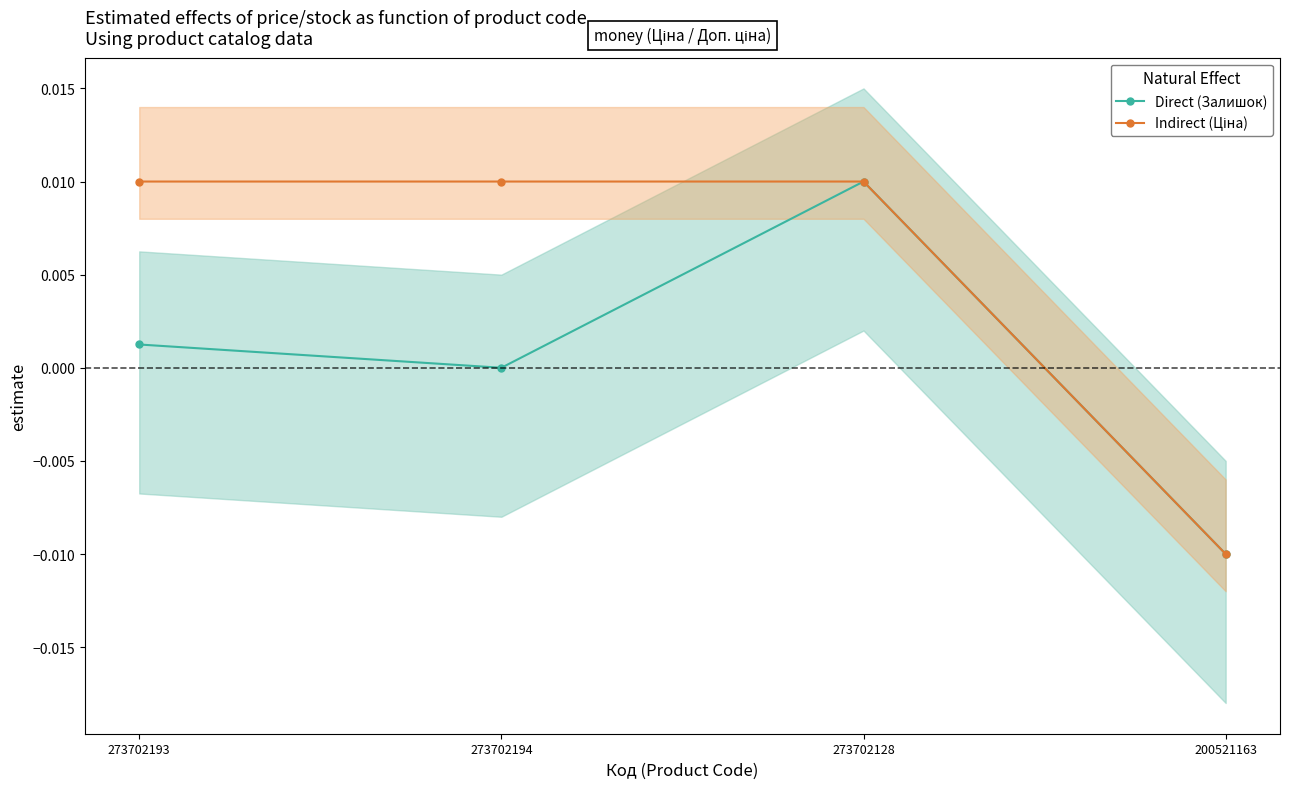

The Direct (Залишок) series shows 0.0 at 273702194. True or false?

True